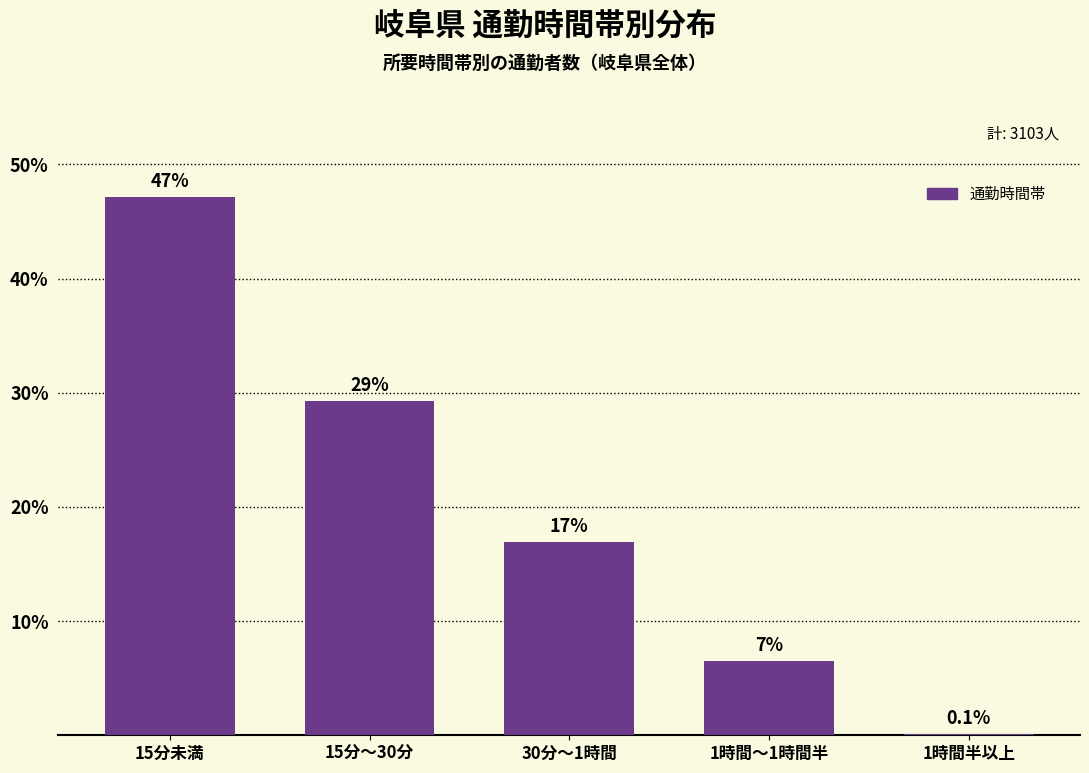

What is the change in value from 15分未満 to 1時間半以上?

-47.1